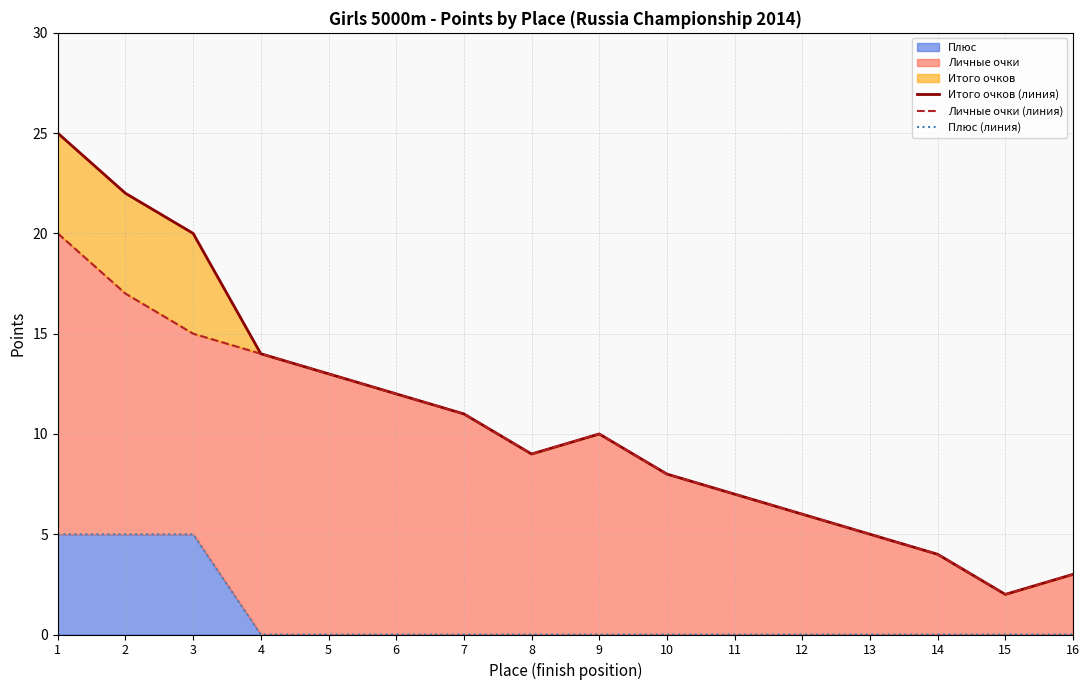

At which label is Плюс (линия) closest to 2?

4